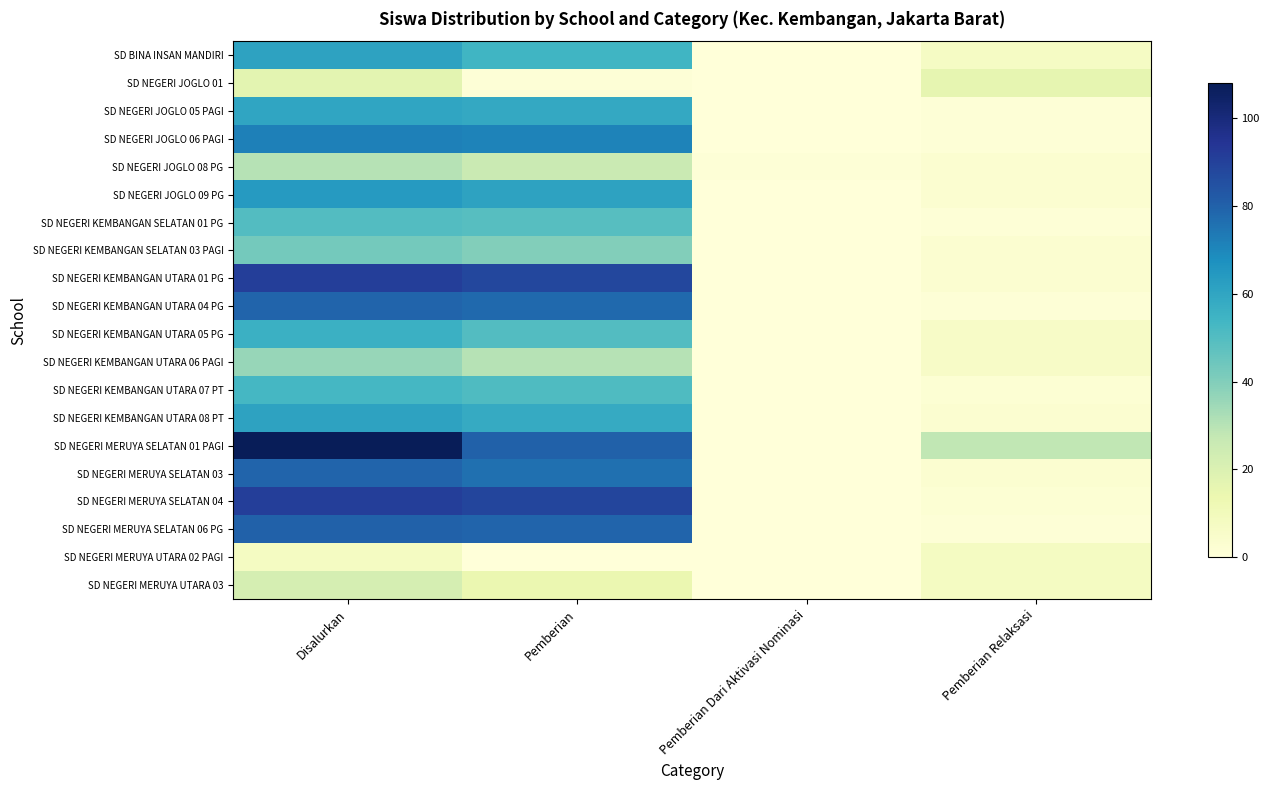

What is the greatest value displayed?

108